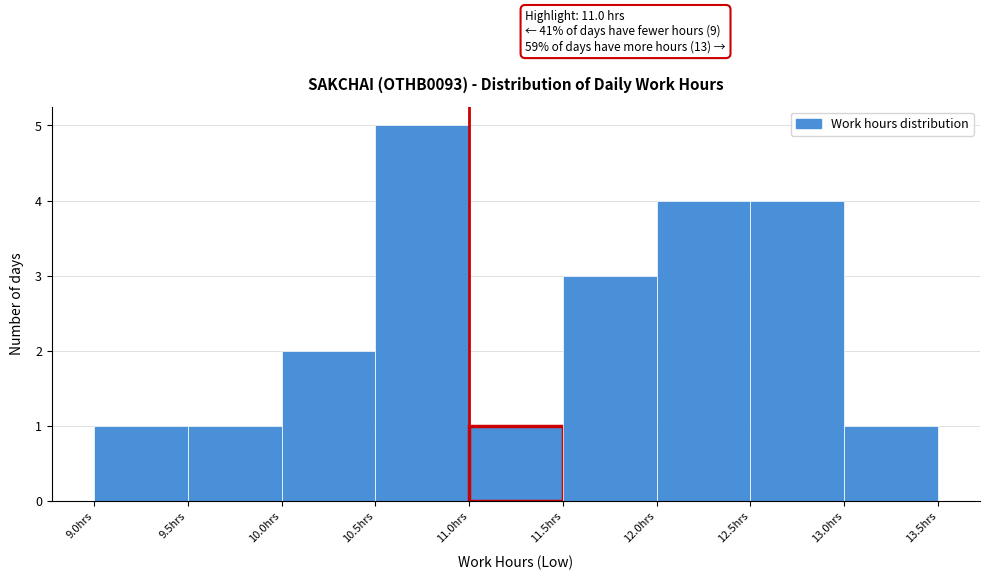

Over which range of the x-axis is the bar tallest?

10.5 to 11.0